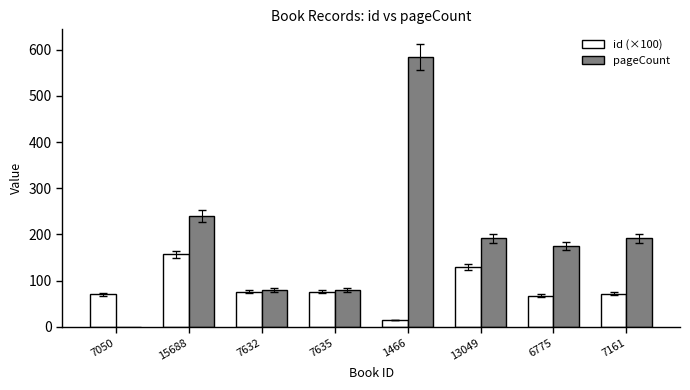

Count the number of data series in this chart.

2